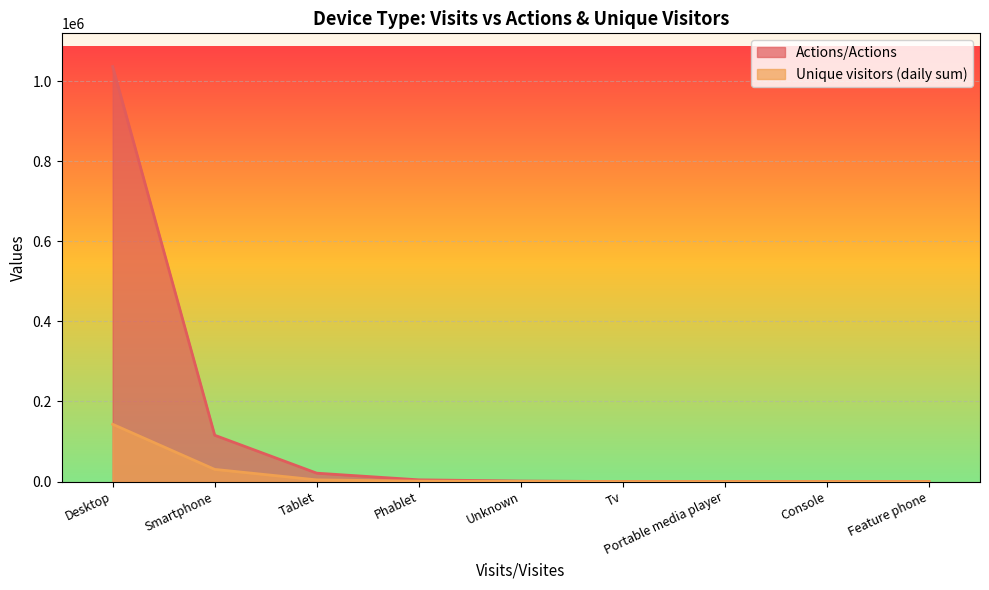

What value does the Actions/Actions series have at Console?

6